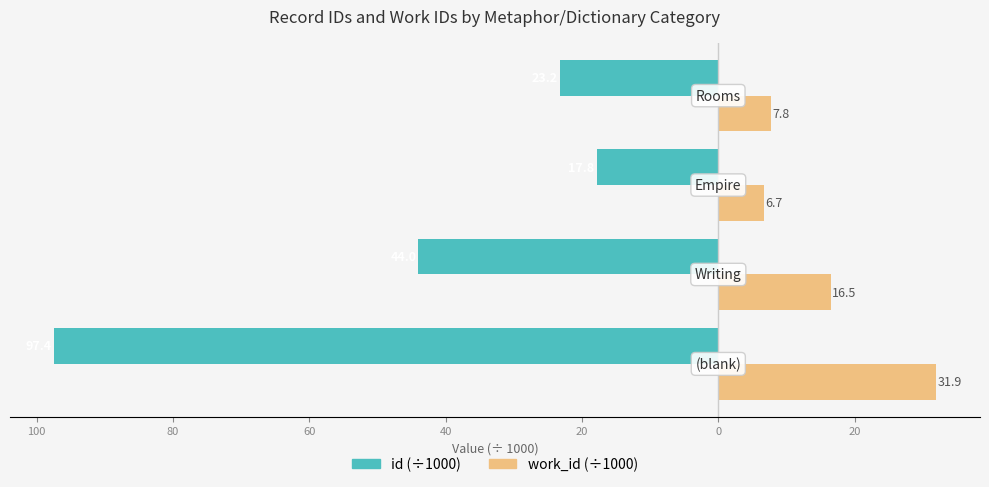

What is the average value of the work_id (÷1000) series?

15.7